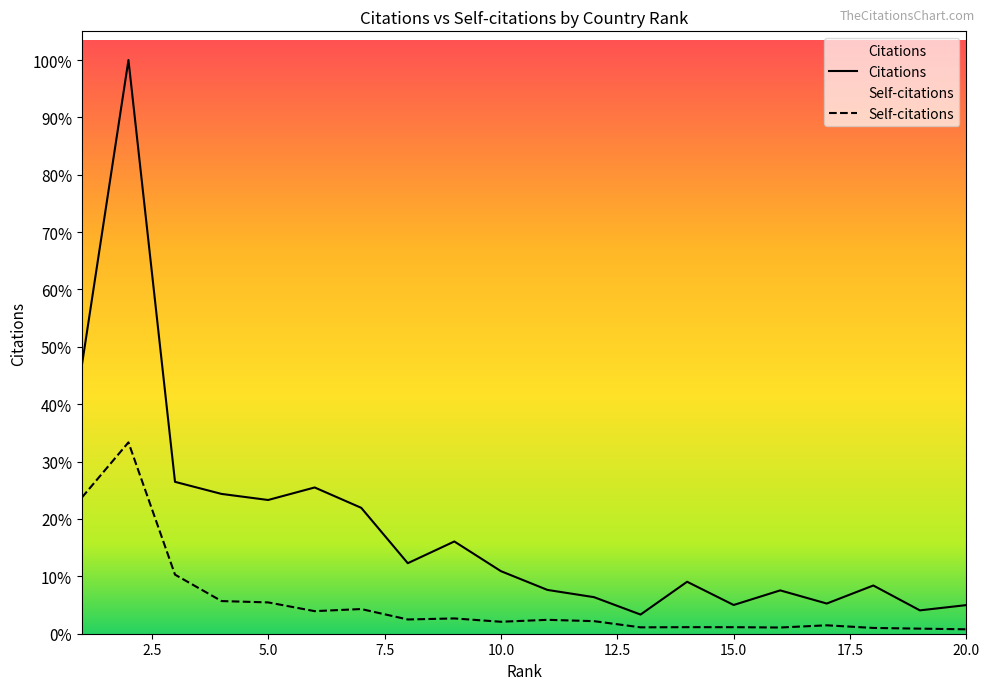

What are all the series names shown in the legend?

Citations, Self-citations